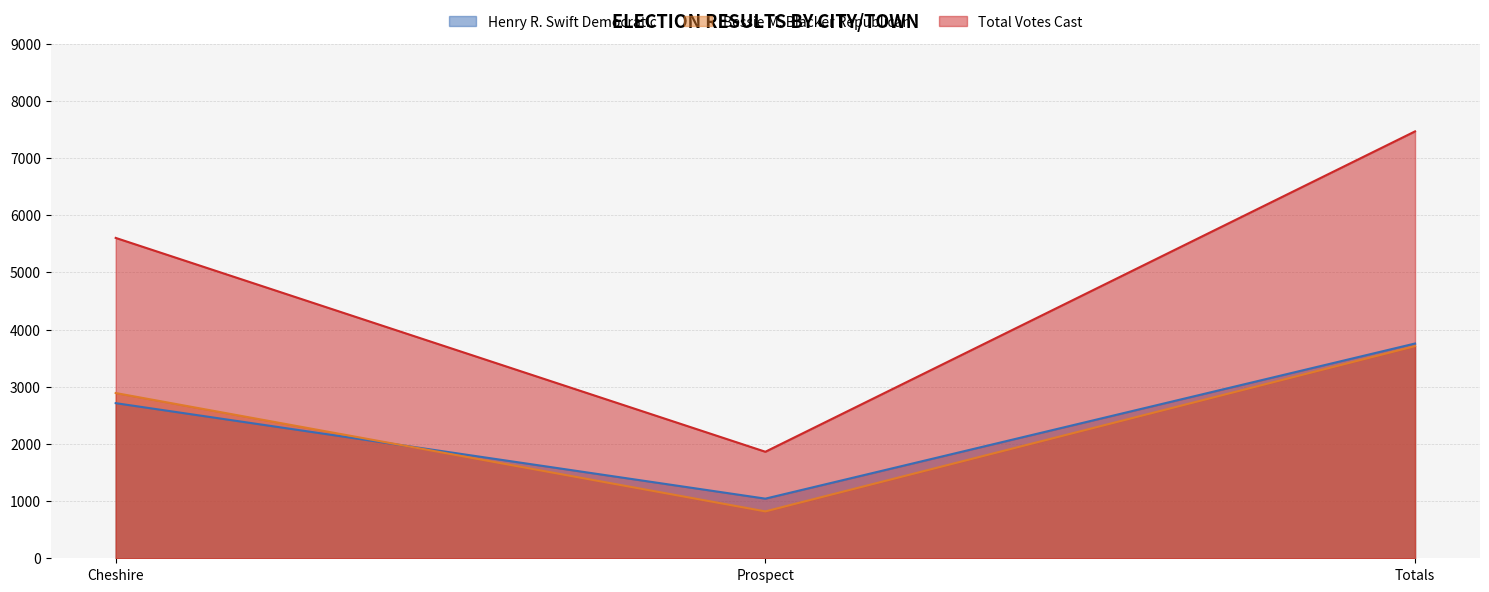

What is the difference between the highest and lowest values at Cheshire?

2890